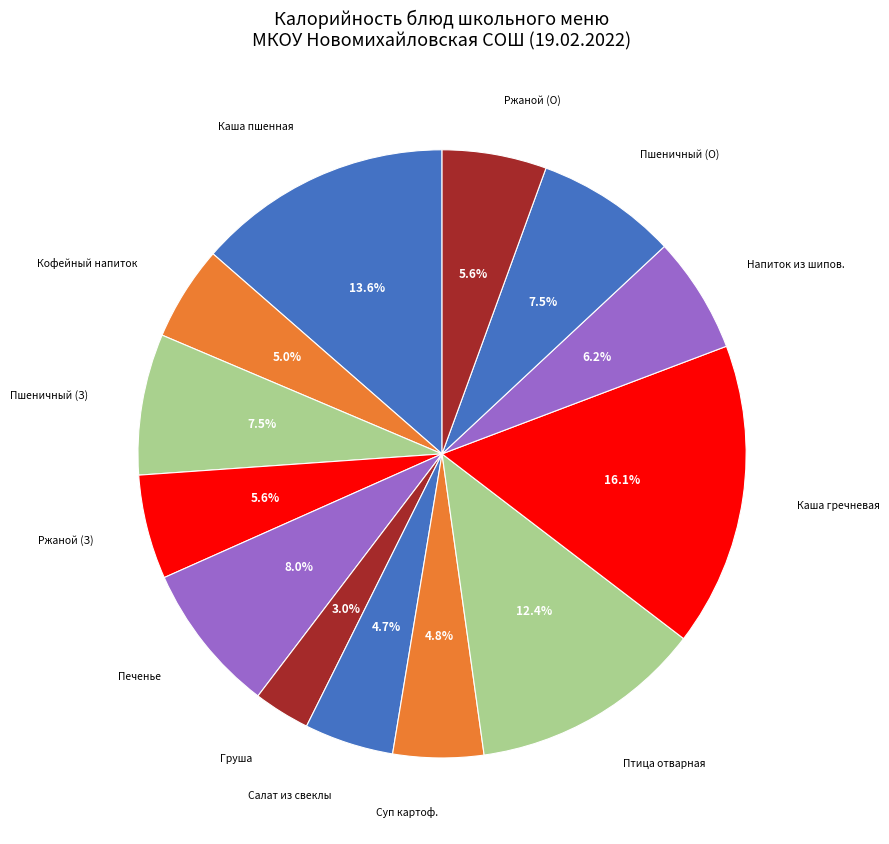

To the nearest percent, what is the average slice percentage?

8%